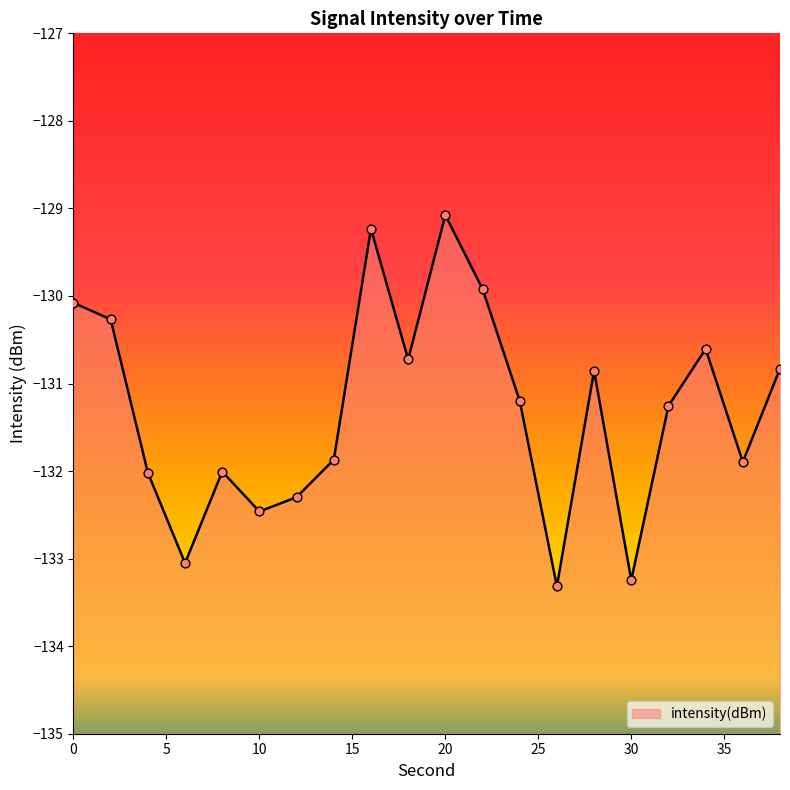

What is the change in value from 32 to 38?

+0.4